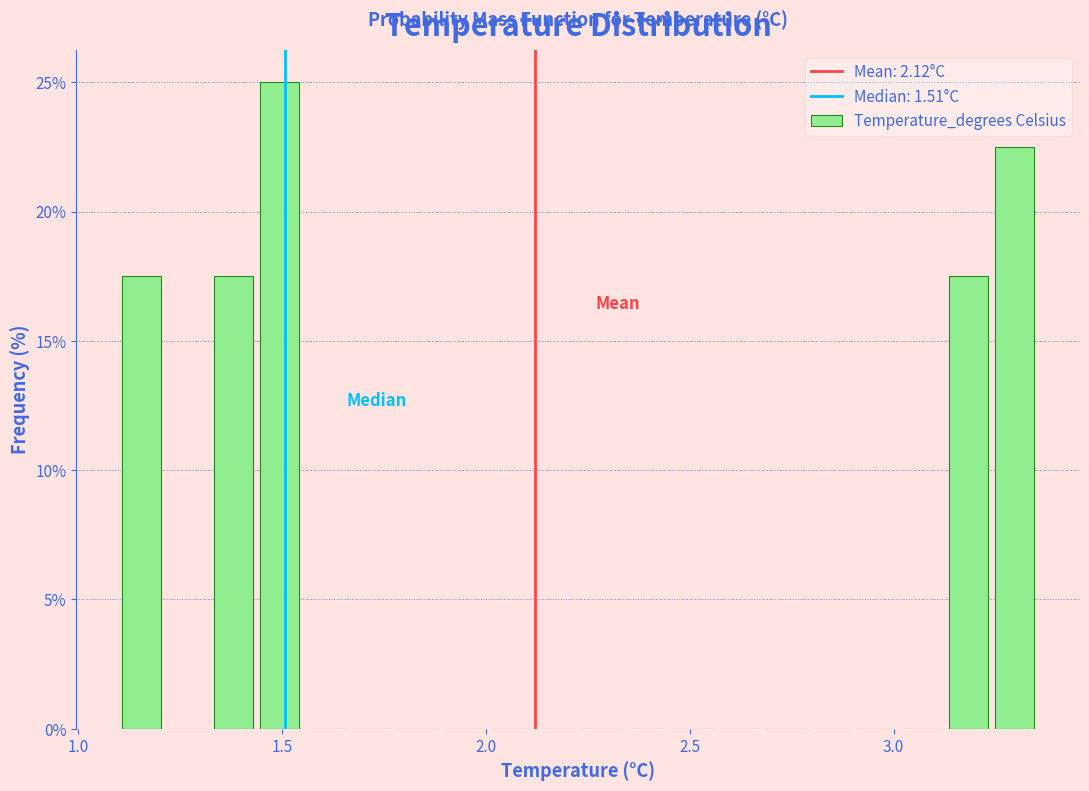

Read against the x-axis, roughly where is the centre of the tallest bar?

1.50